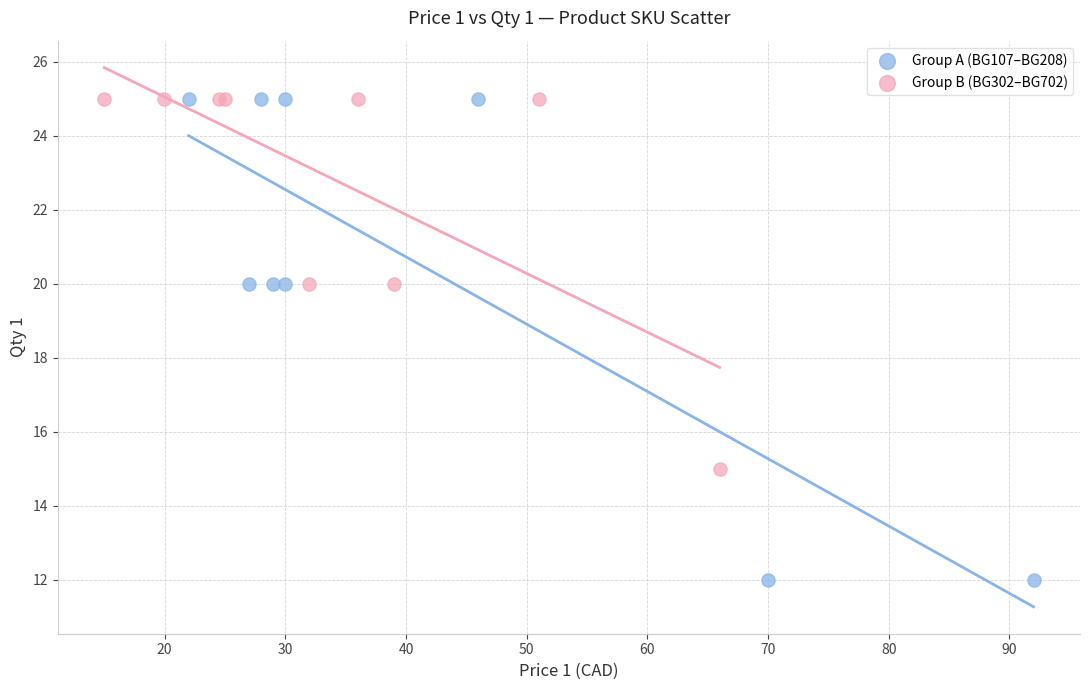

Which series contains the lowest Y value?

Group A (BG107–BG208)